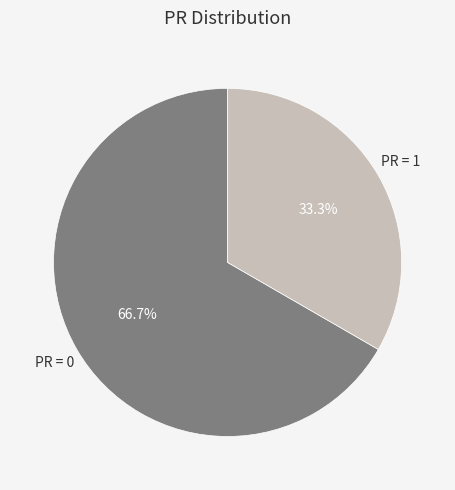

Is the sum of PR = 0 and PR = 1 greater than half?

Yes